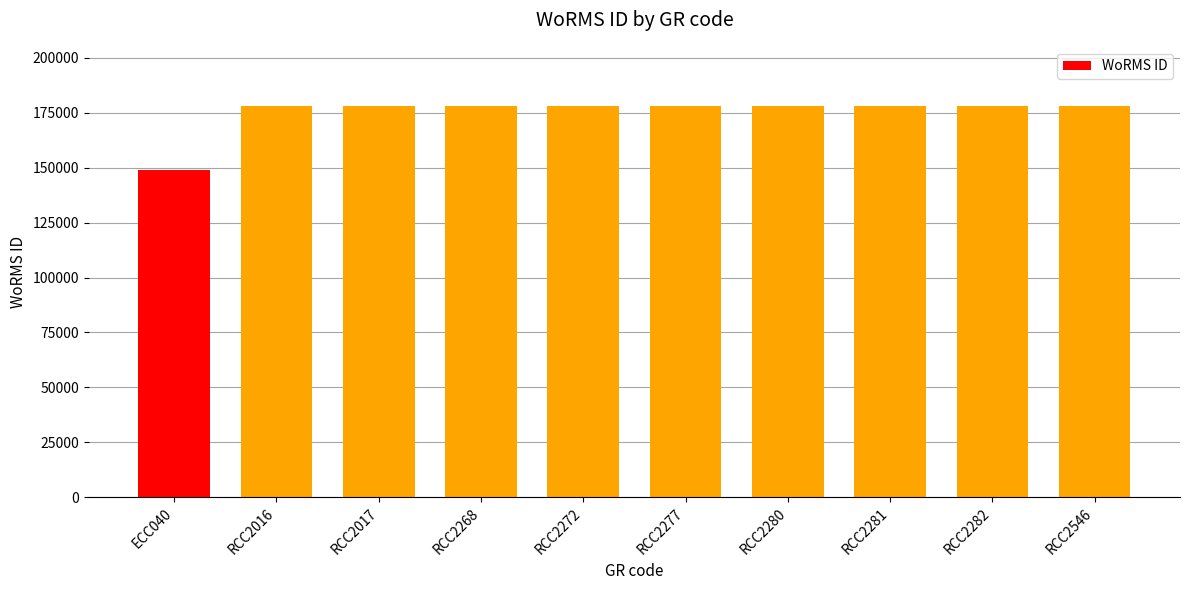

What is the greatest value displayed?

178207